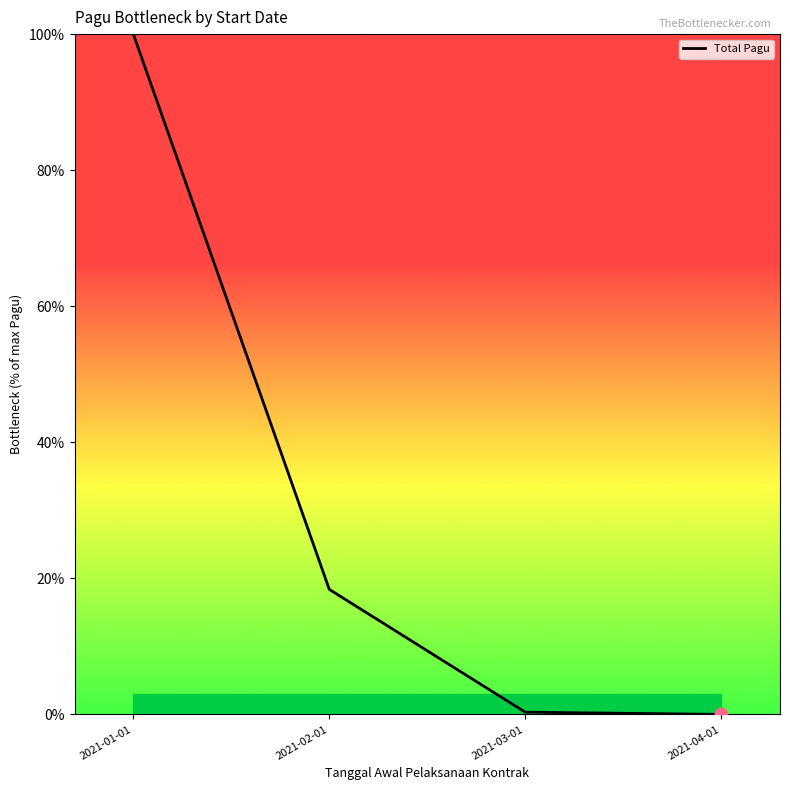

What is the change in value from 2021-02-01 to 2021-04-01?

-18.4